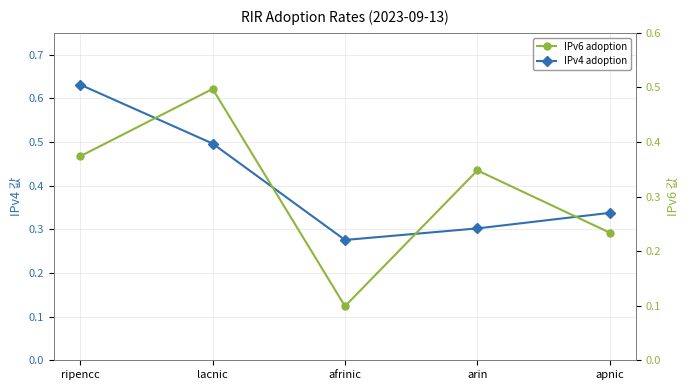

Between ripencc and afrinic, which series saw the biggest shift?

IPv4 adoption